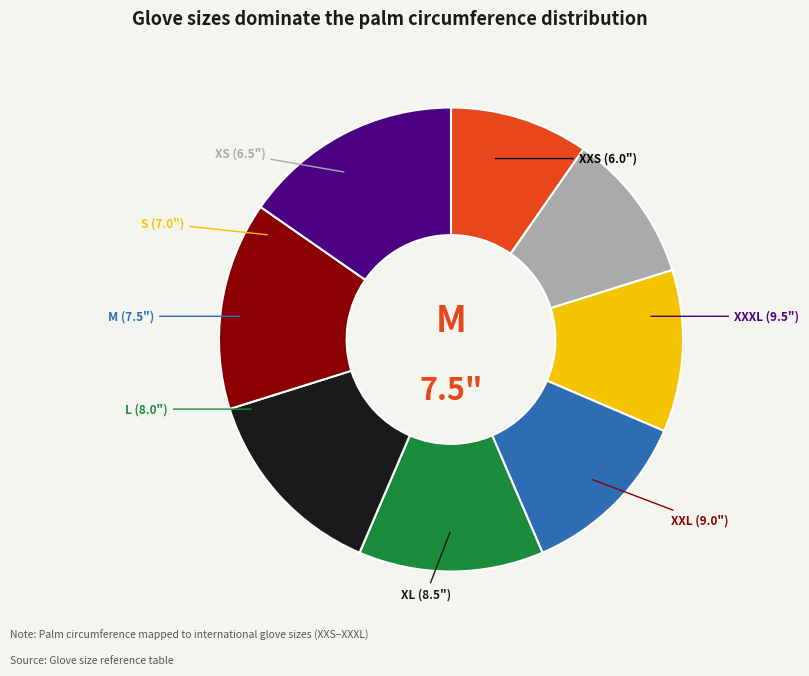

Is the sum of XXXL and M greater than half?

No